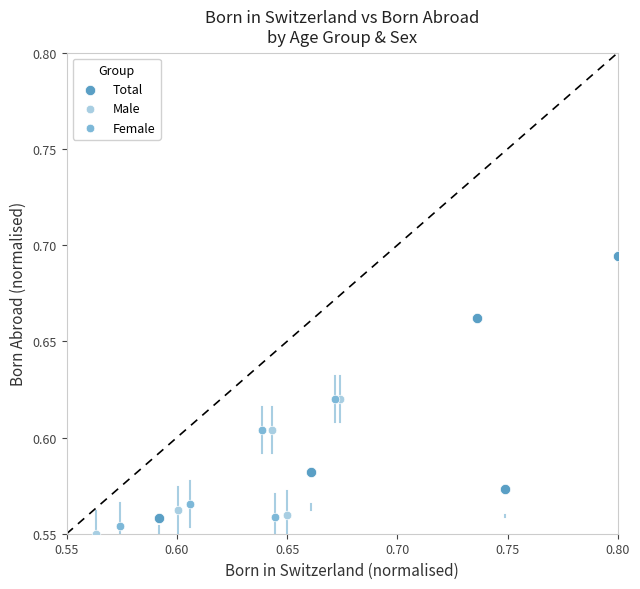

Which series has the widest spread of Y values?

Total